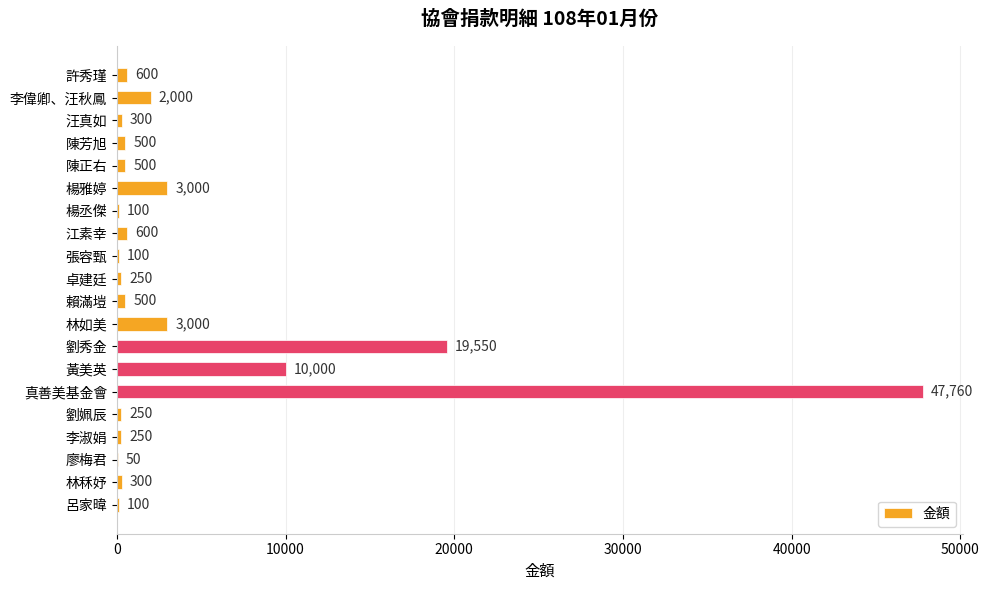

Between 真善美基金會 and 劉秀金, which is larger?

真善美基金會